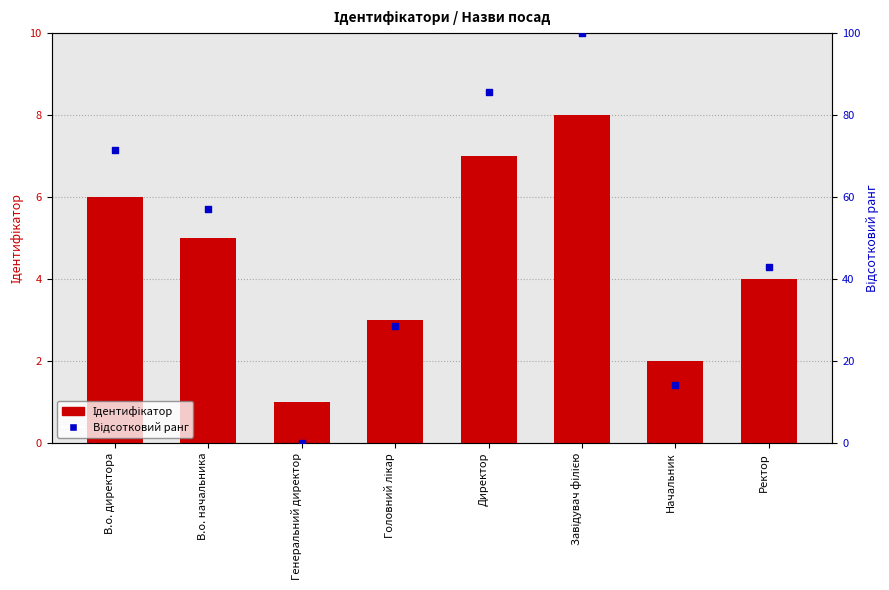

What is the total value across all series at Ректор?

46.9